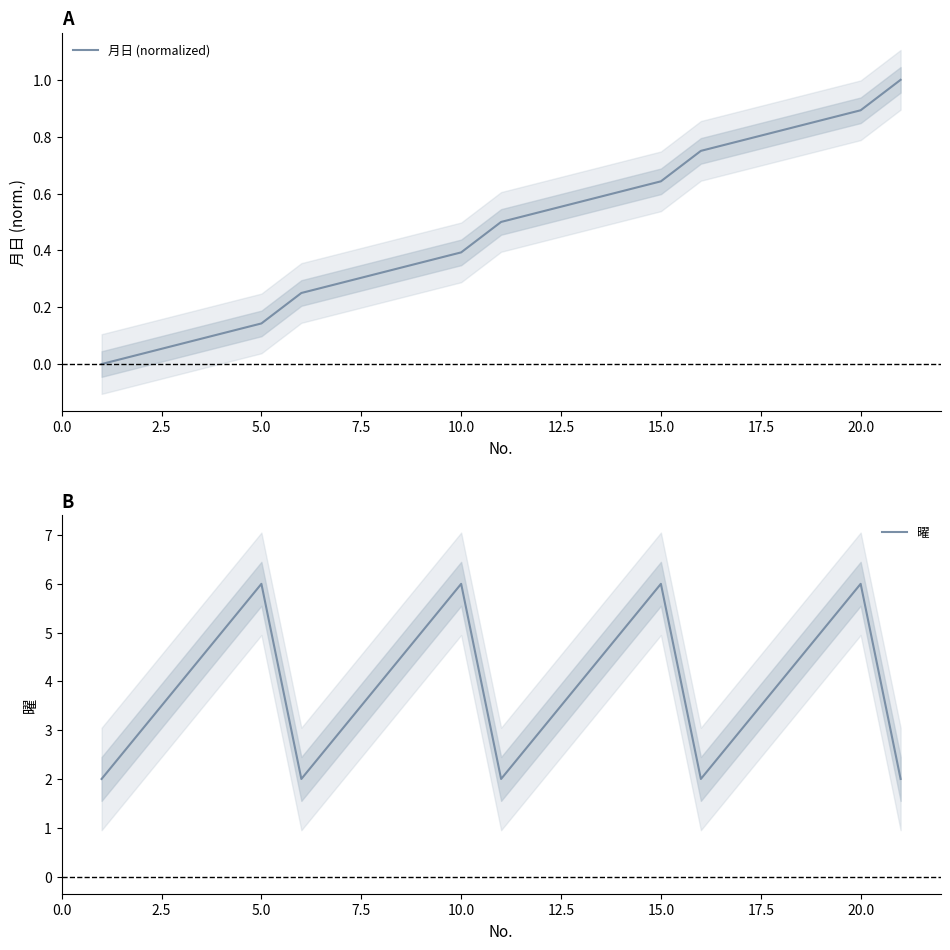

Reading left to right, list all the values displayed in this chart.

月日 (normalized): 0.0	0.0	0.1	0.1	0.1	0.2	0.3	0.3	0.4	0.4	0.5	0.5	0.6	0.6	0.6	0.8	0.8	0.8	0.9	0.9	1.0
曜: 2.0	3.0	4.0	5.0	6.0	2.0	3.0	4.0	5.0	6.0	2.0	3.0	4.0	5.0	6.0	2.0	3.0	4.0	5.0	6.0	2.0